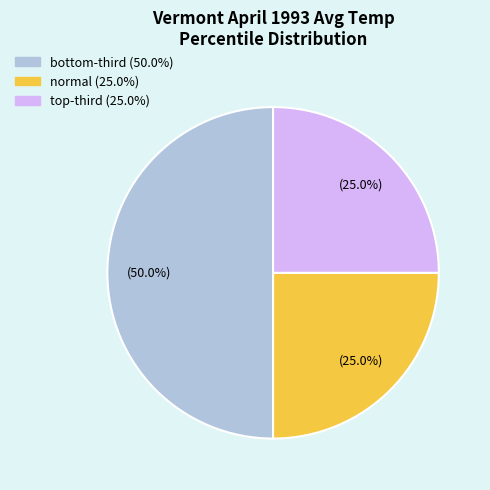

Count the number of slices in the pie.

3